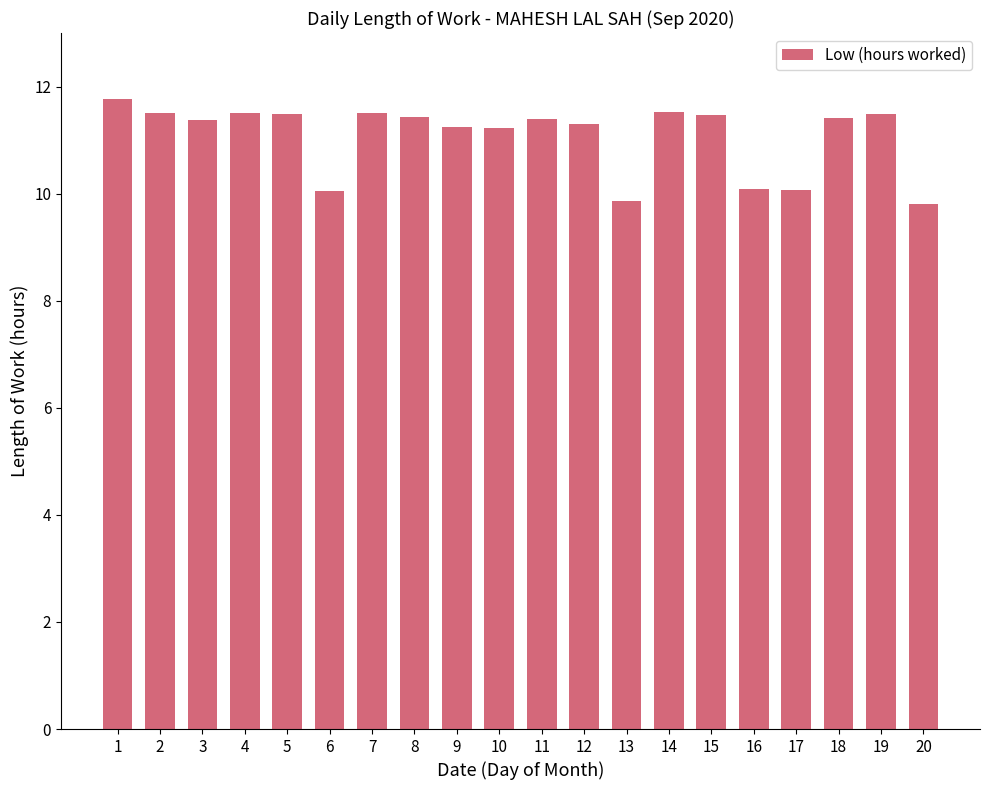

What is the difference between the maximum and minimum values?

2.0